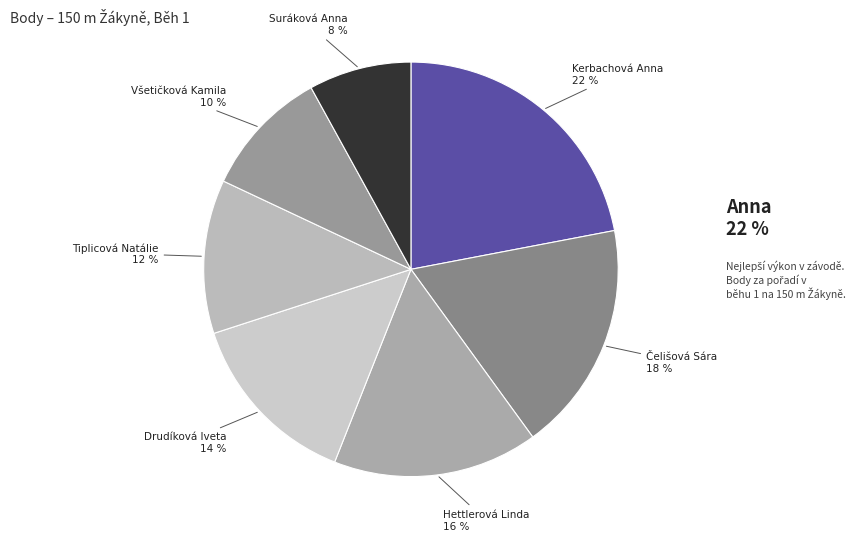

Count the number of slices in the pie.

7